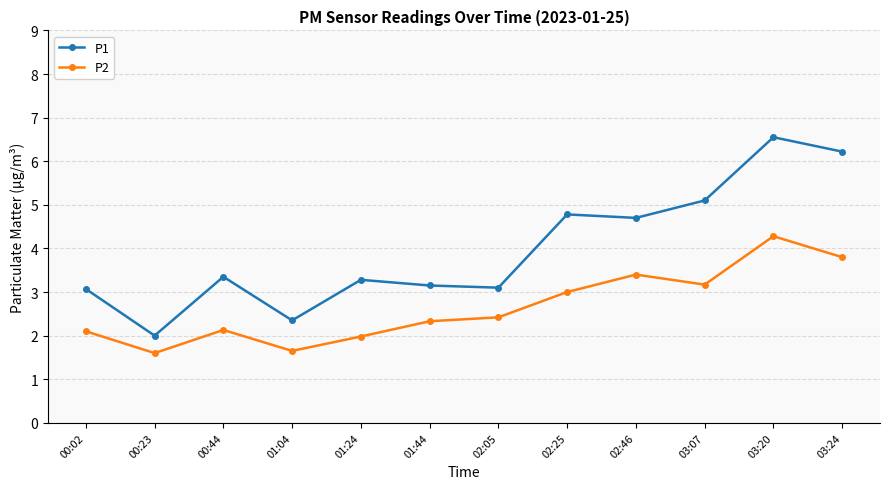

What position from the right is 02:05?

6